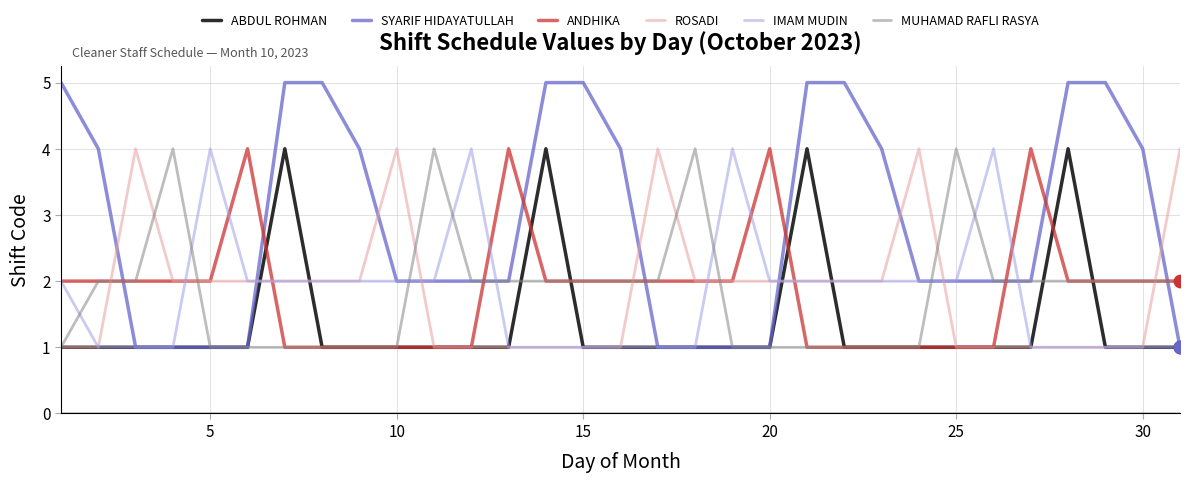

What are all the series names shown in the legend?

ABDUL ROHMAN, SYARIF HIDAYATULLAH, ANDHIKA, ROSADI, IMAM MUDIN, MUHAMAD RAFLI RASYA